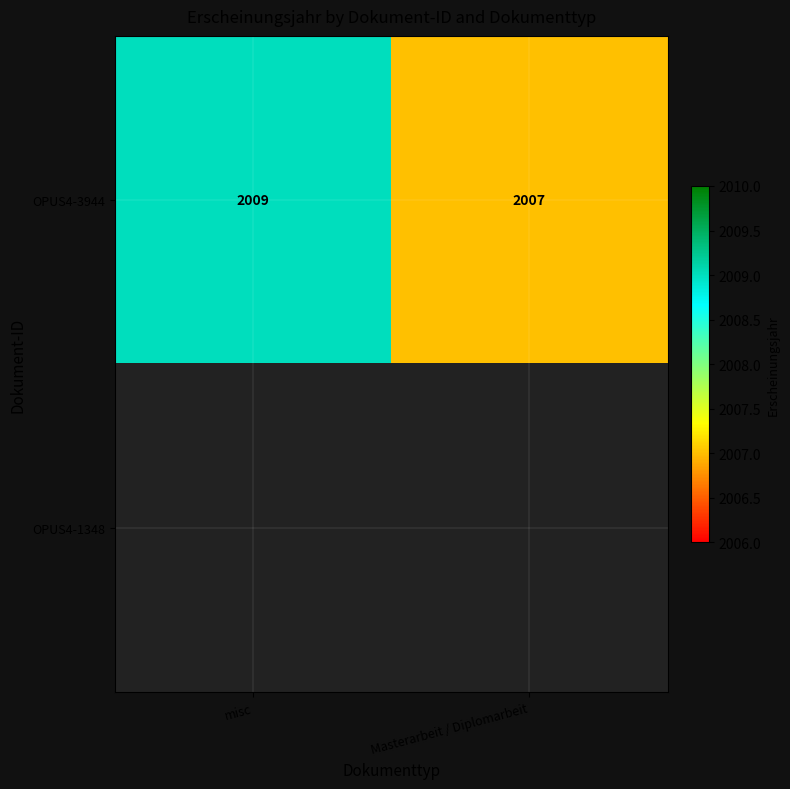

What is the highest value of the OPUS4-3944 series?

2009